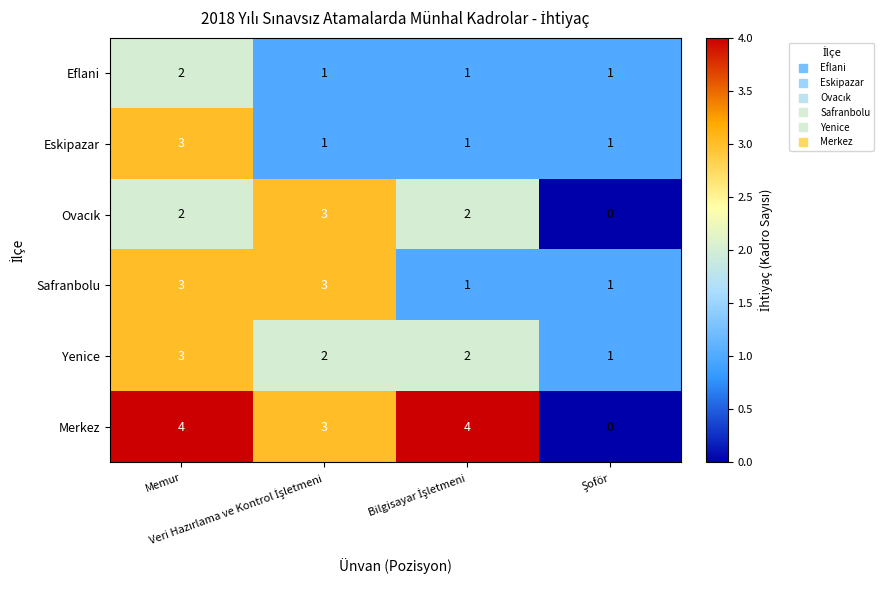

Which series has the largest total across all categories?

Merkez